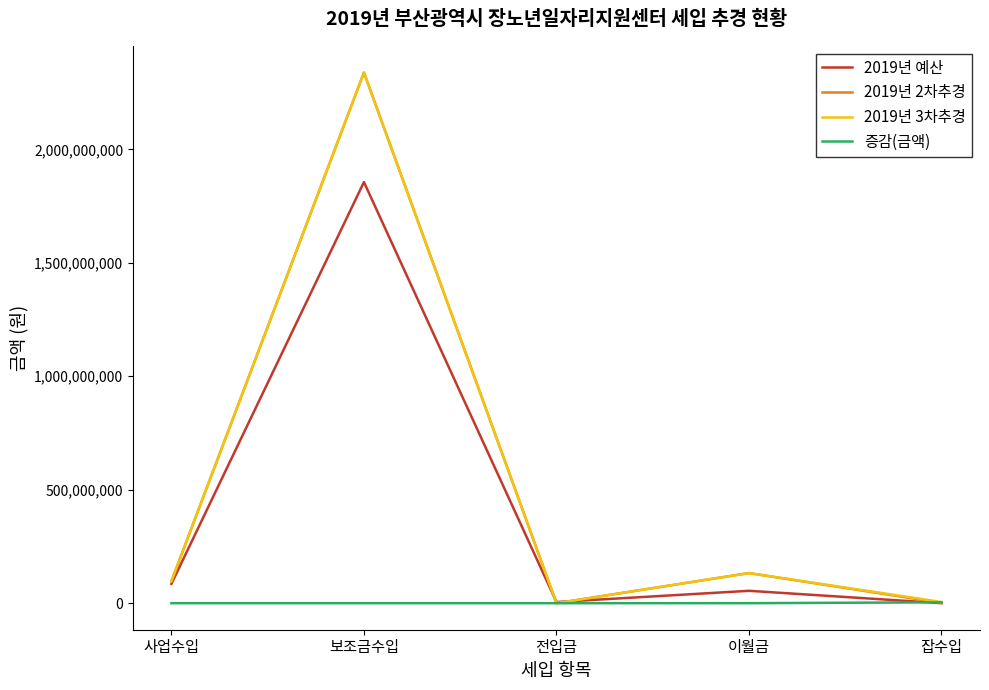

How many interior local valleys does the 2019년 3차추경 series have?

1